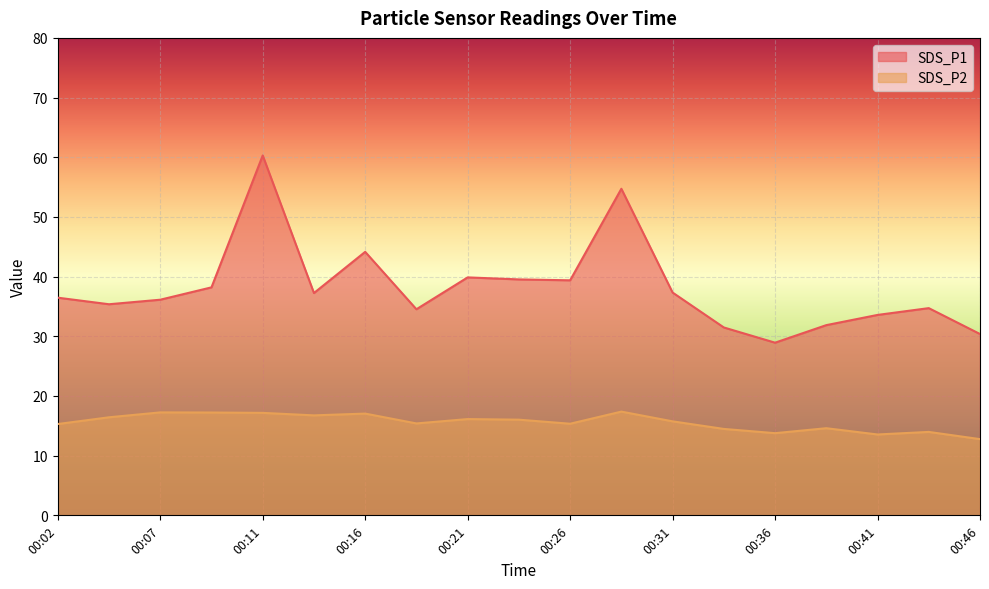

The value of SDS_P2 at 00:28 is 30.7. True or false?

False